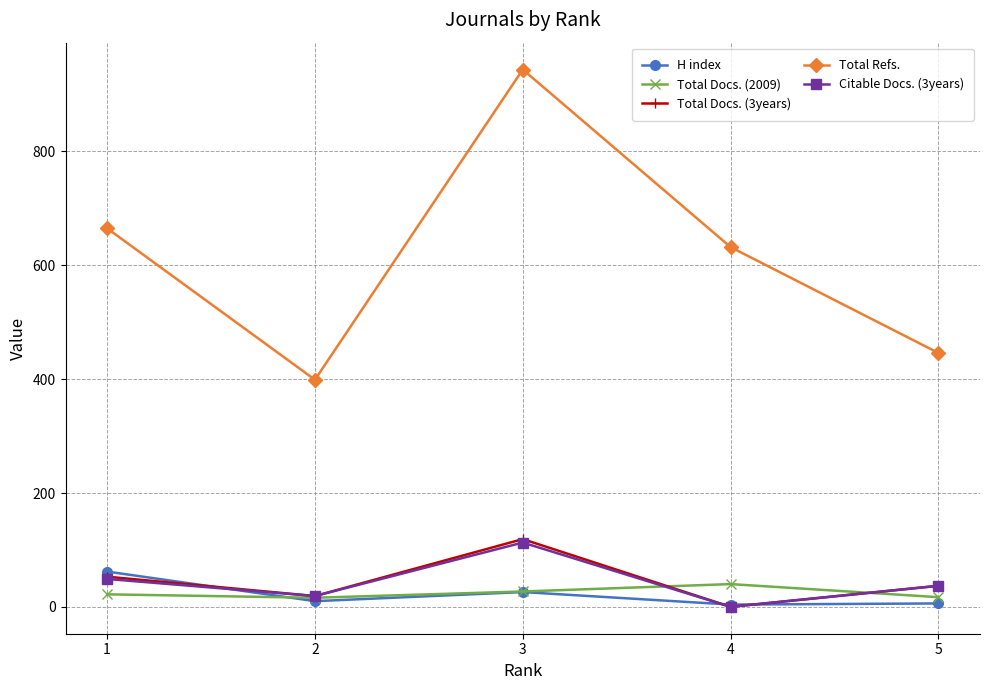

Where does the Total Docs. (3years) series first go above 37?

1